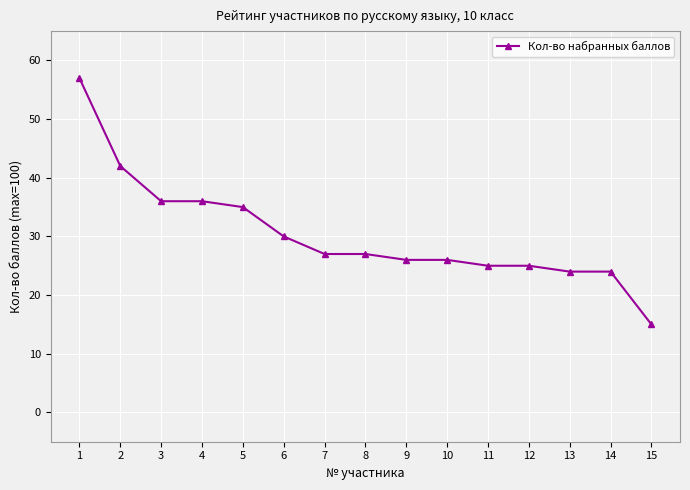

Does the chart have visible grid lines?

Yes